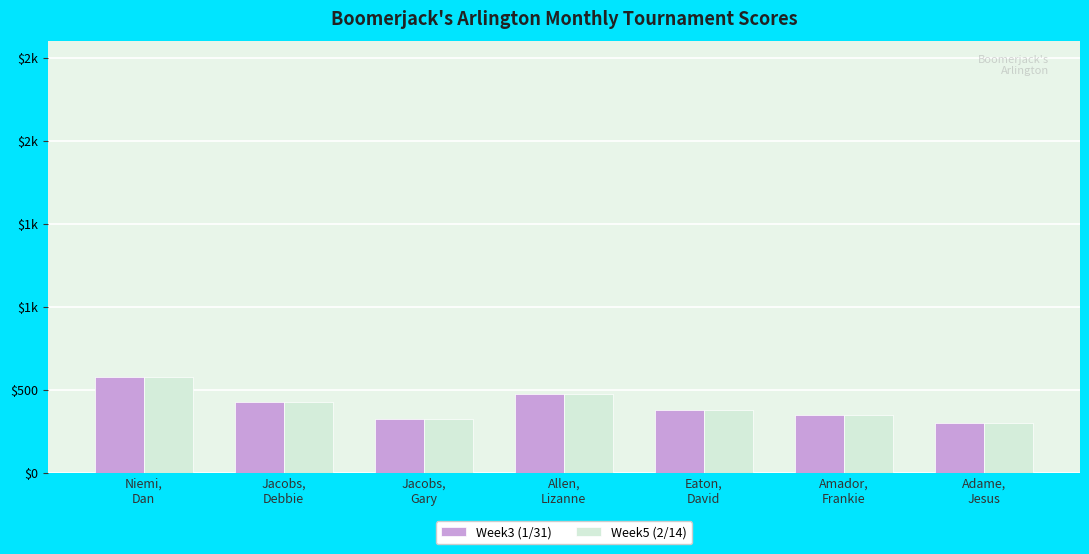

Which category has the lowest value across all series?

Adame,
Jesus